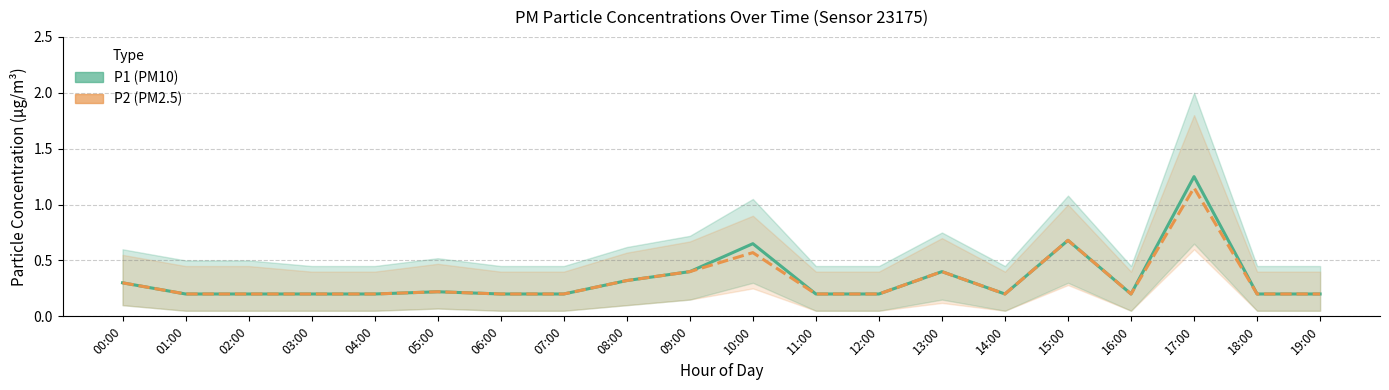

Where is P2 (PM2.5) nearest to the value 0?

01:00